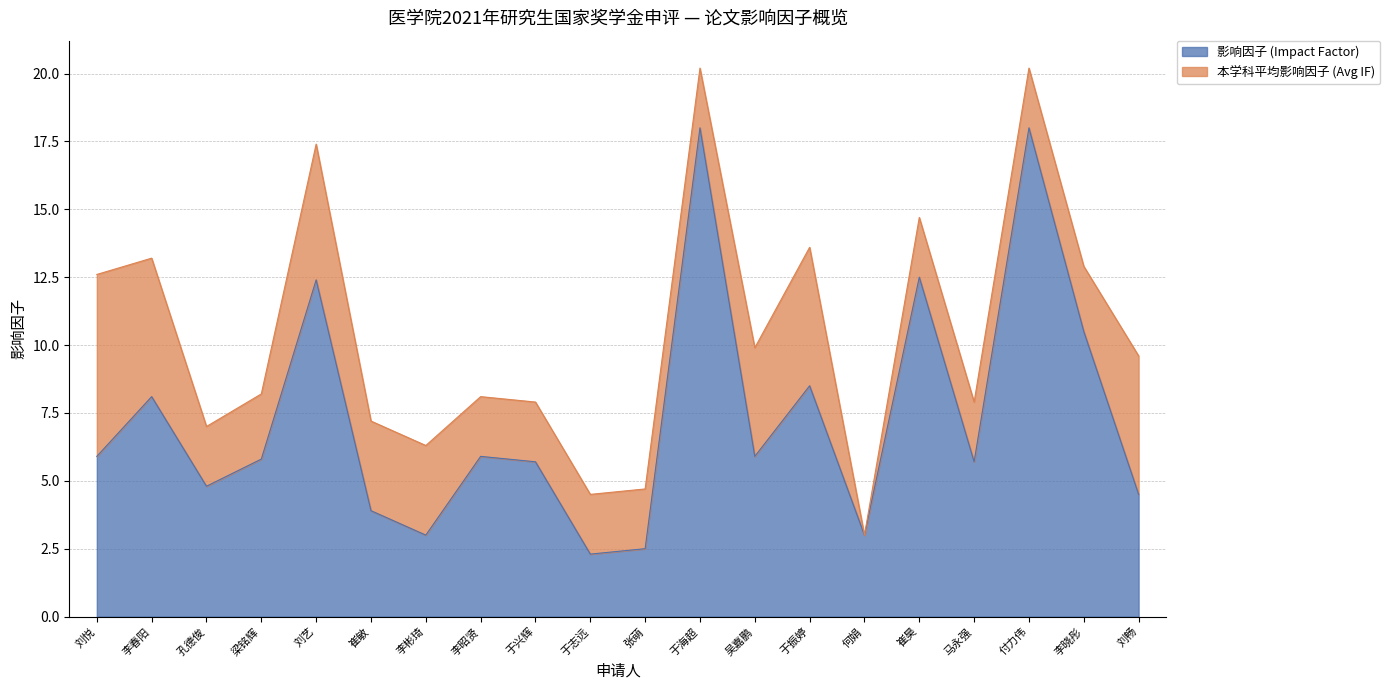

How many data points are less than 5?

7